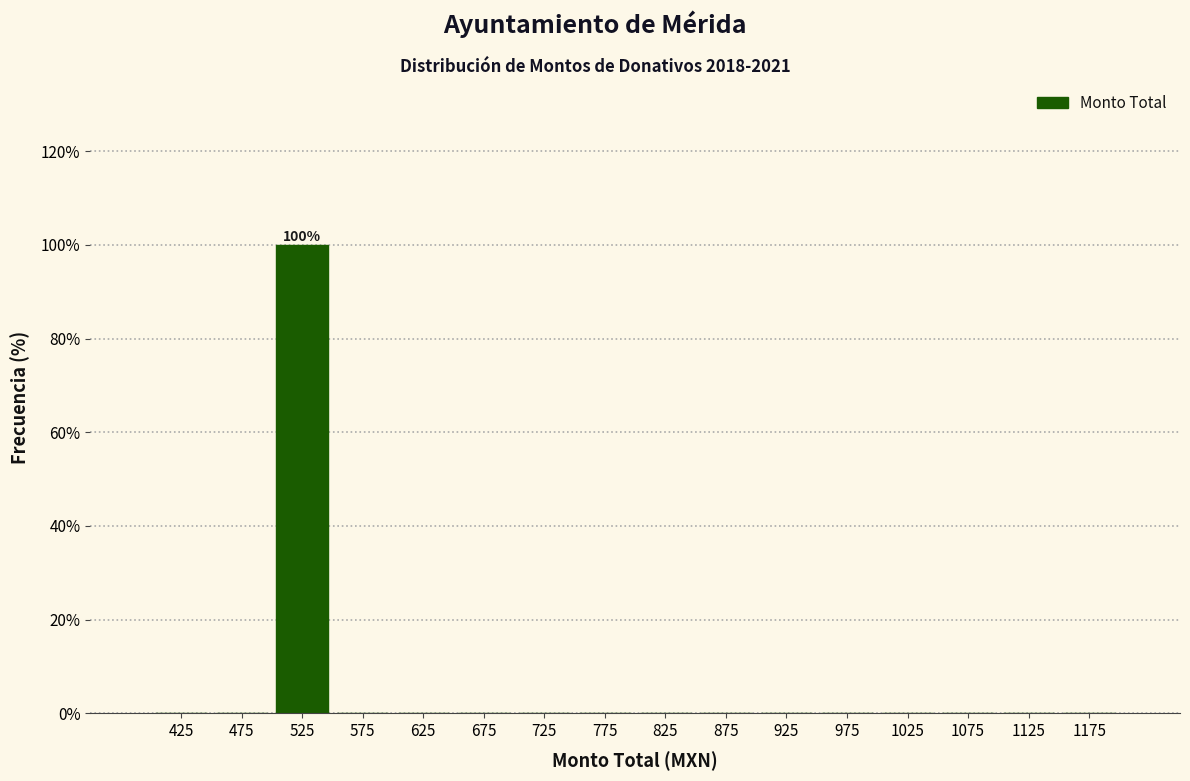

Over which range of the x-axis is the bar tallest?

500 to 550